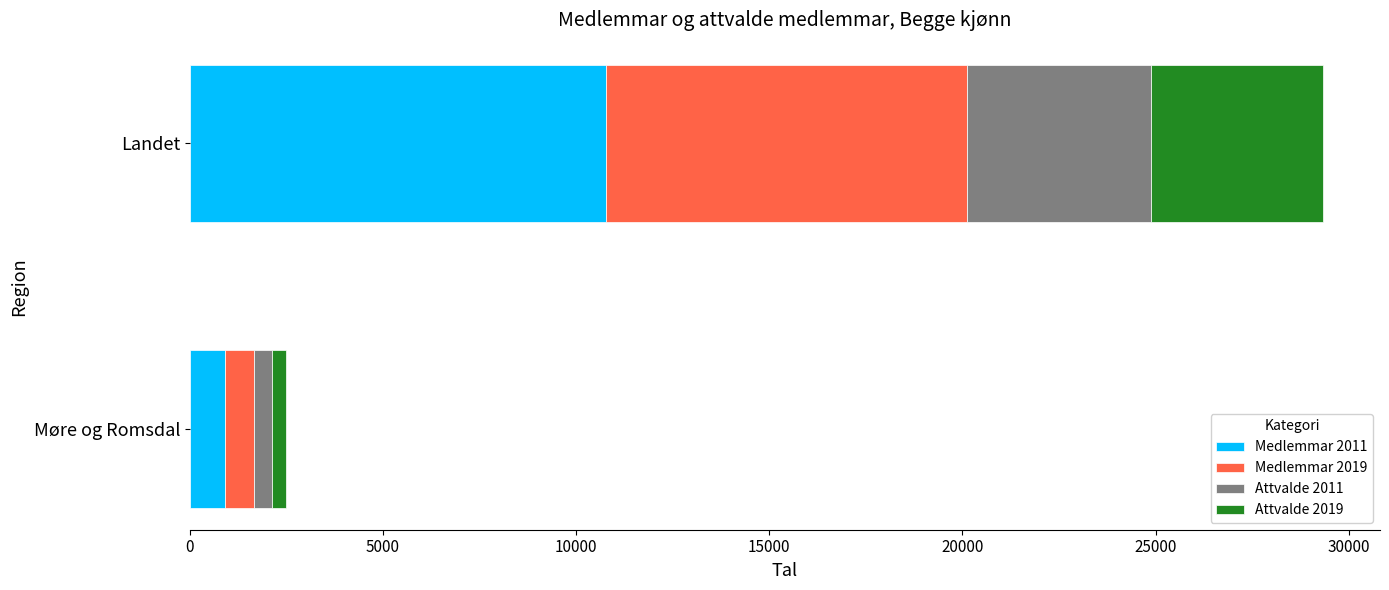

What is the sum of all Medlemmar 2011 values?

11695